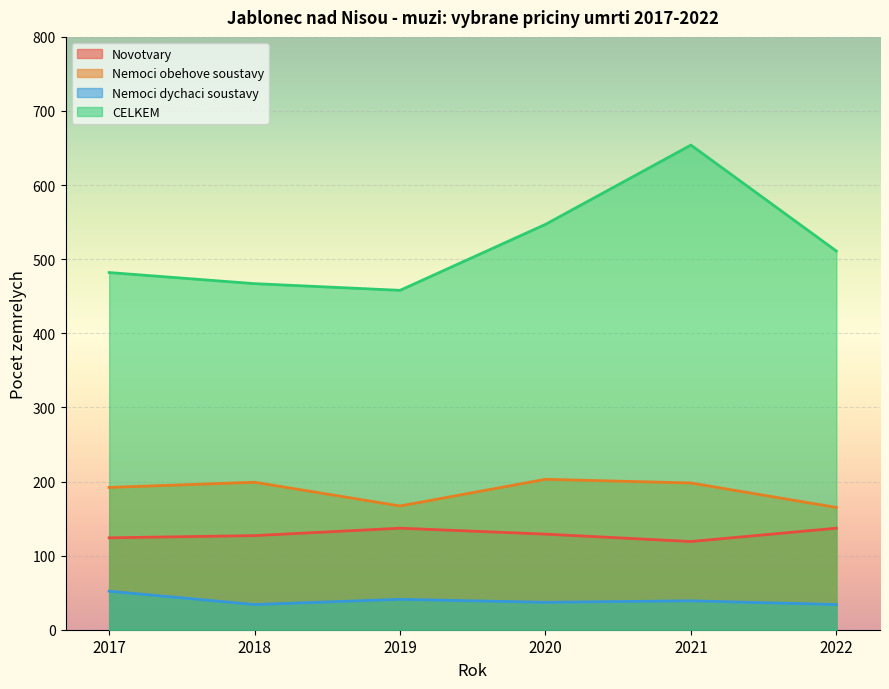

At which category does Novotvary reach its first local peak?

2019